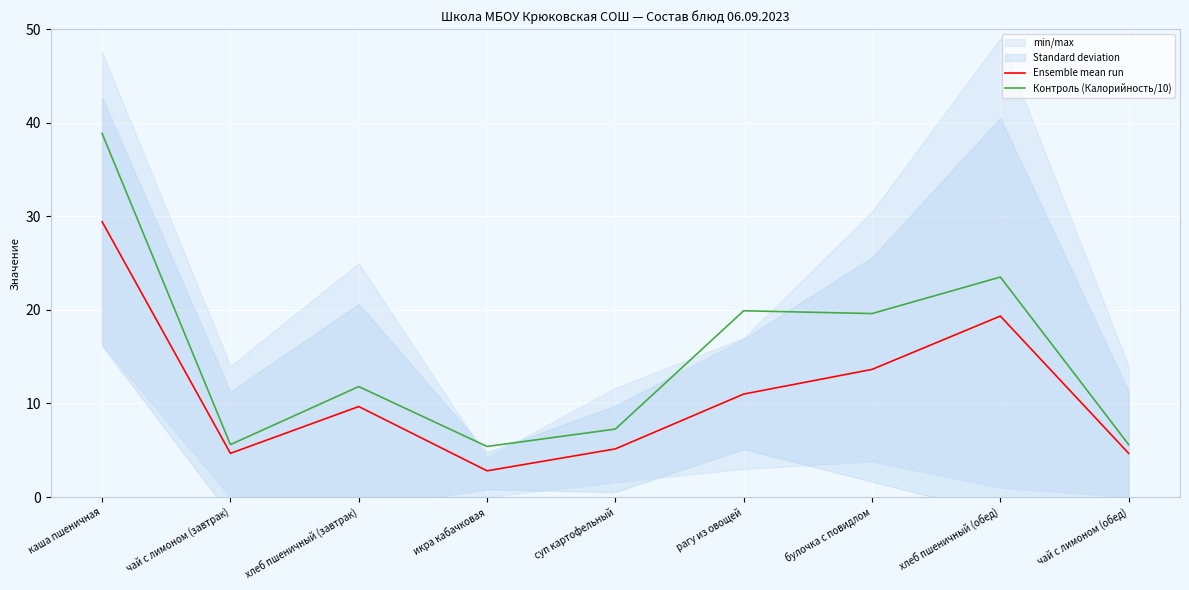

Between булочка с повидлом and хлеб пшеничный (обед), which is larger?

хлеб пшеничный (обед)